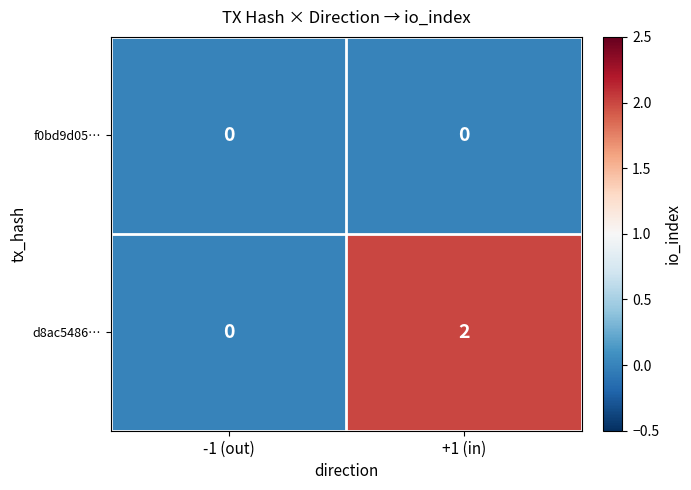

Which series has the widest spread of values?

d8ac5486…